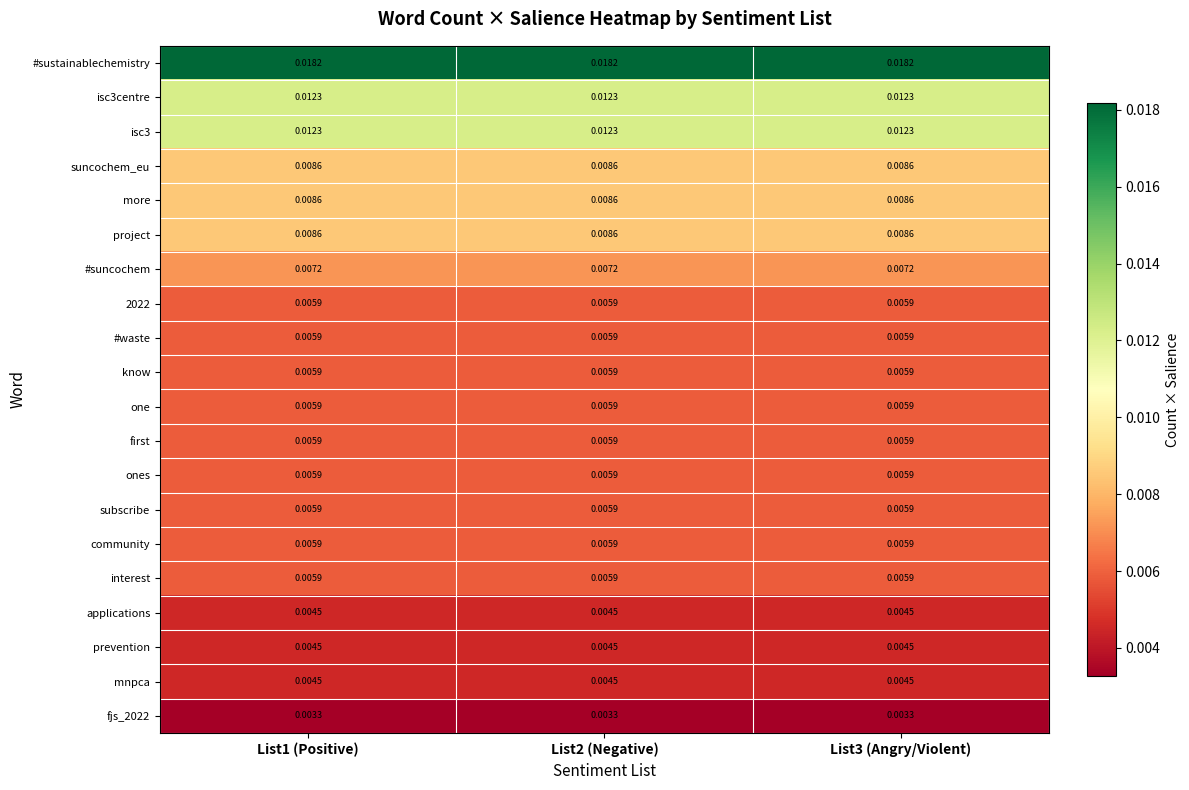

What is the total value across all series at List3 (Angry/Violent)?

0.1